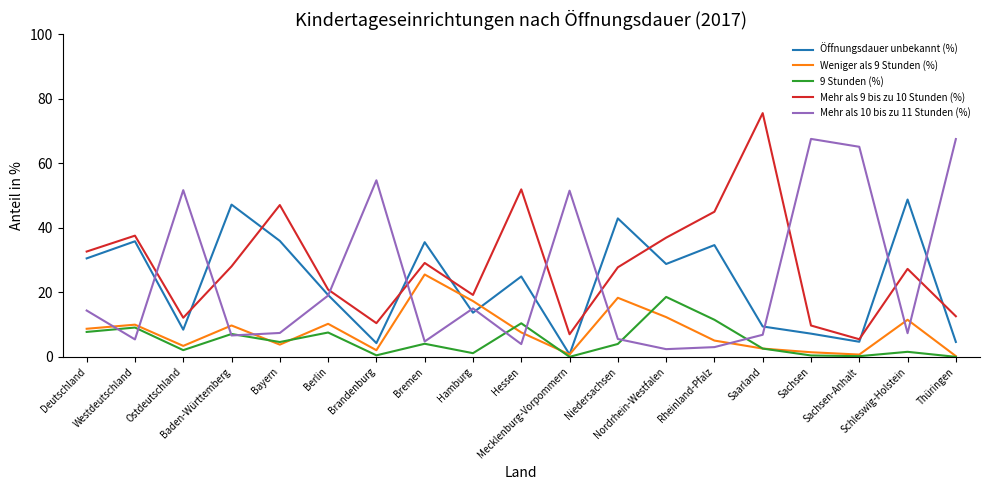

What is the highest value of the 9 Stunden (%) series?

18.6